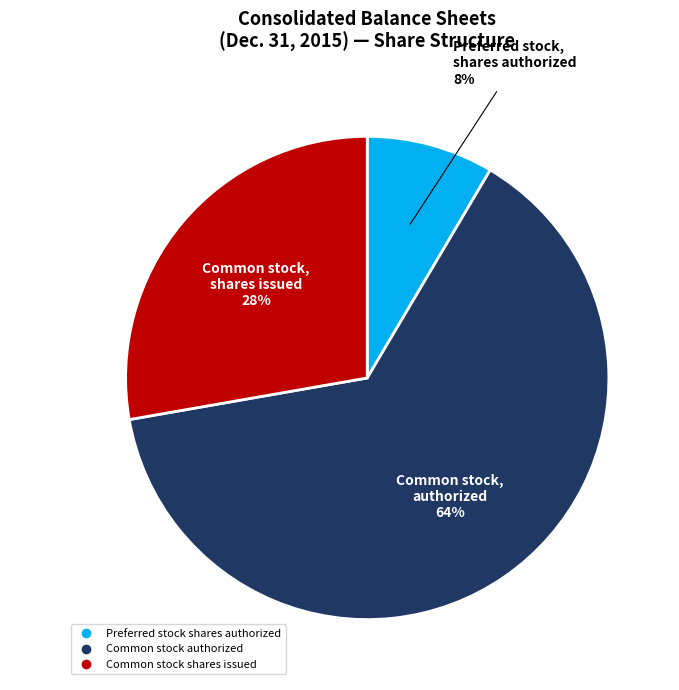

The Common stock, shares issued slice represents 91% of the pie. True or false?

False